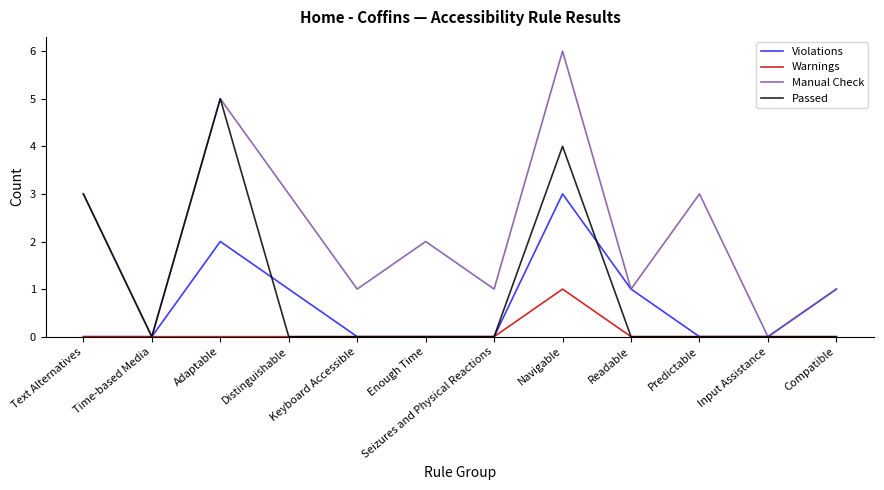

The Warnings series shows 1 at Input Assistance. True or false?

False